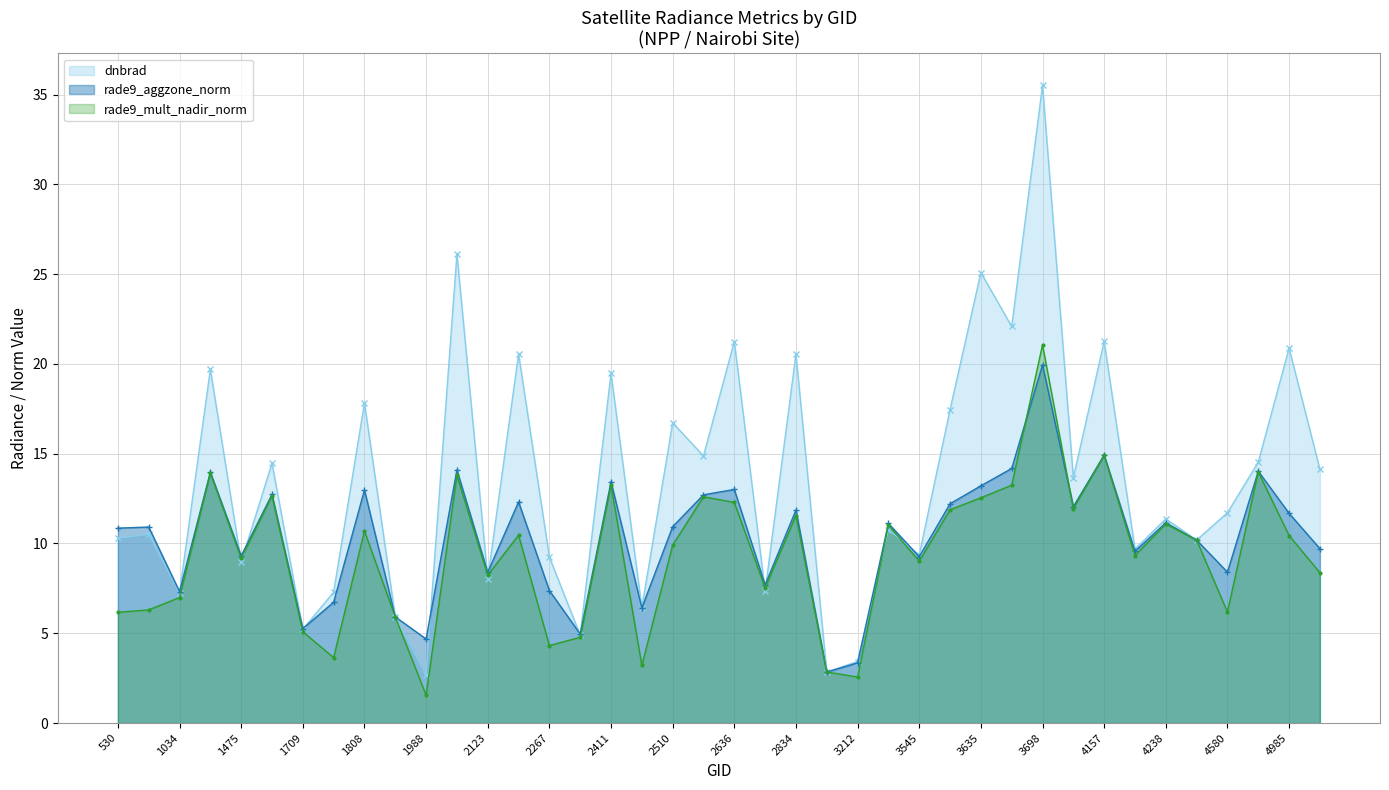

At which label does rade9_aggzone_norm first exceed 10?

530